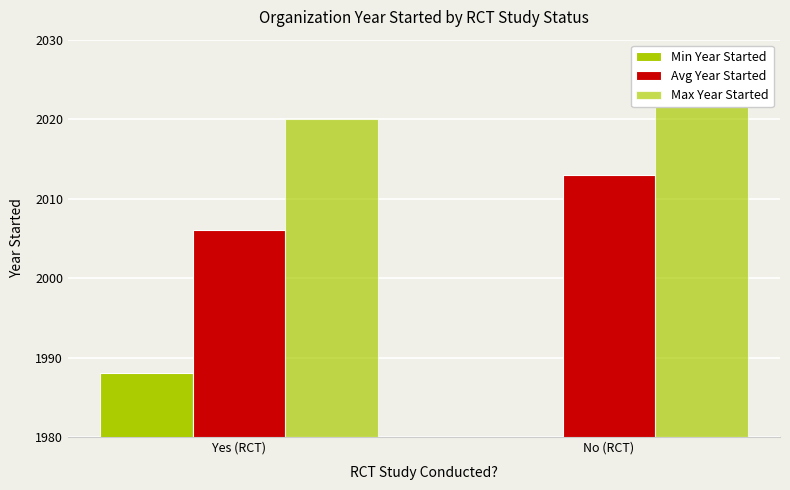

What is the label of the 1st bar from the left?

Yes (RCT)